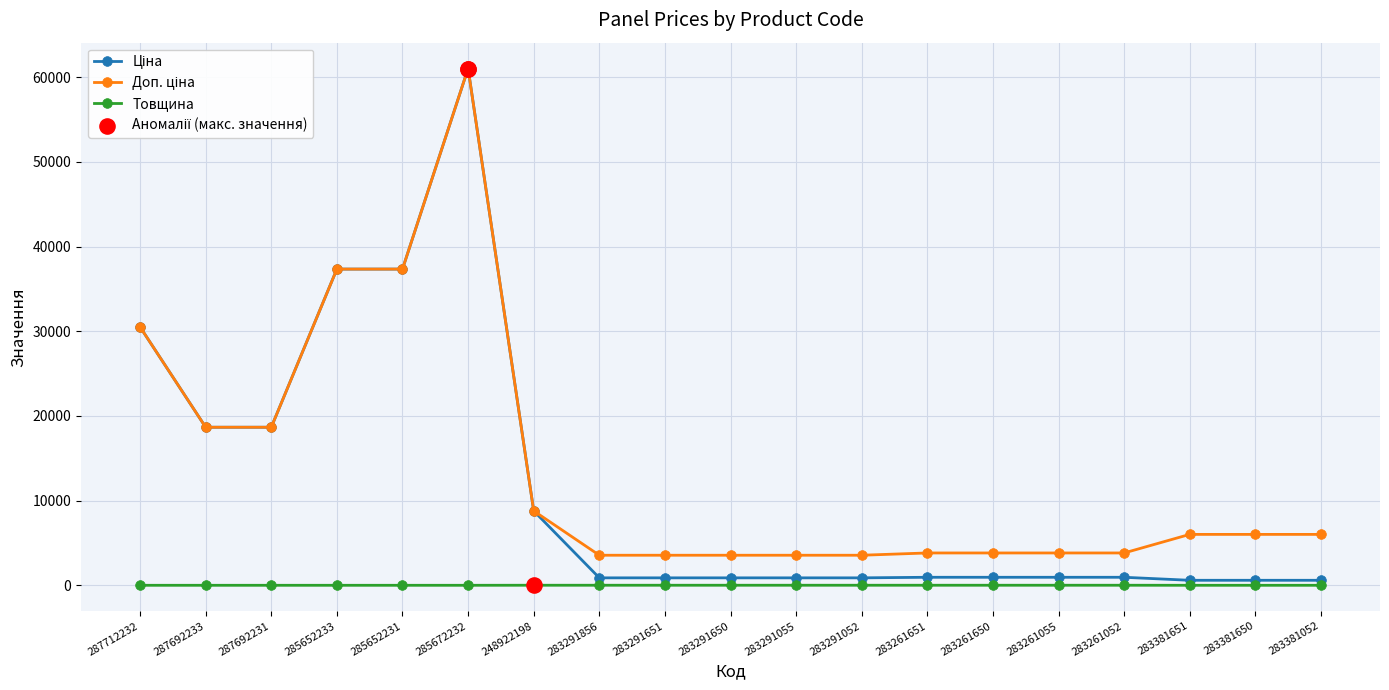

Which label corresponds to the largest value in the chart?

285672232